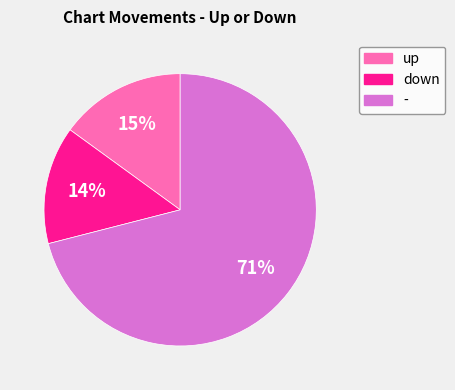

Which category has the biggest portion of the pie?

-